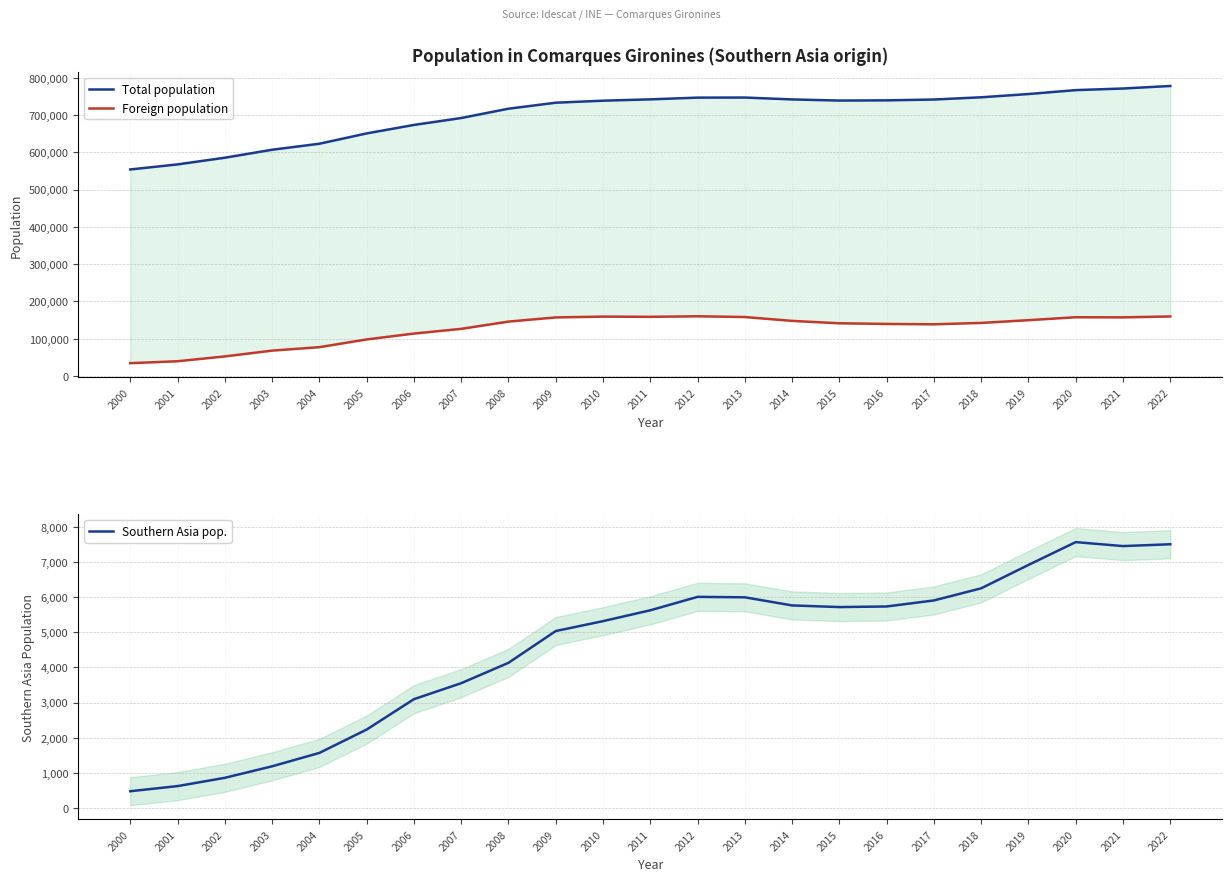

Where is Total population nearest to the value 665866?

2006